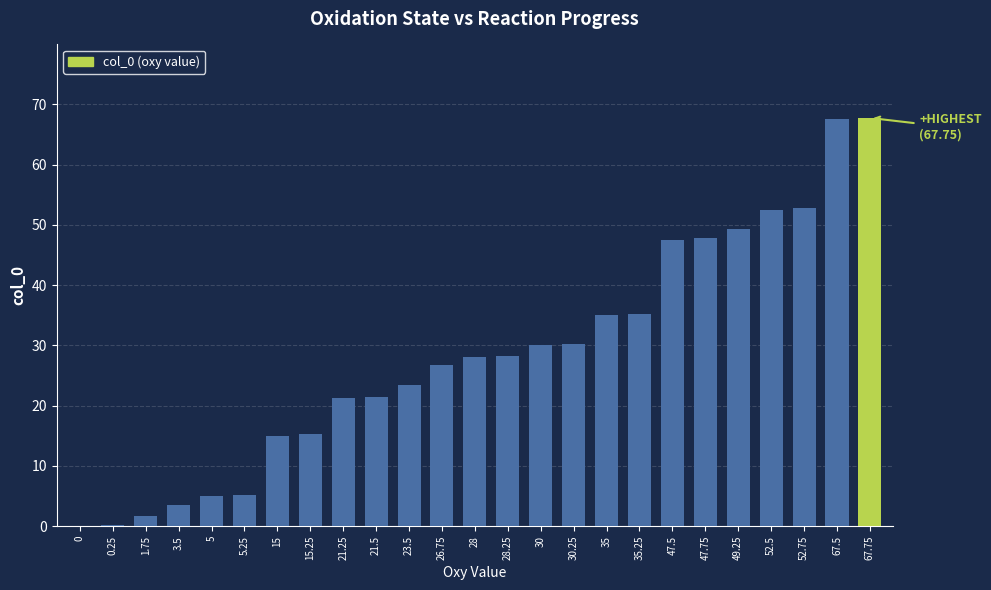

Are the bars grouped side by side (vs. stacked)?

No